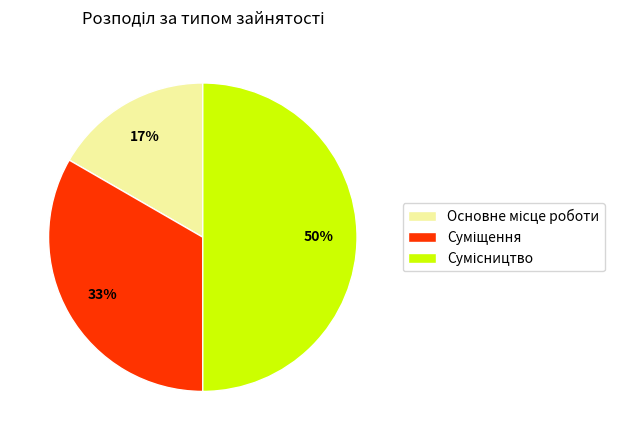

To the nearest percent, what is the difference between the largest and smallest slice percentages?

33%